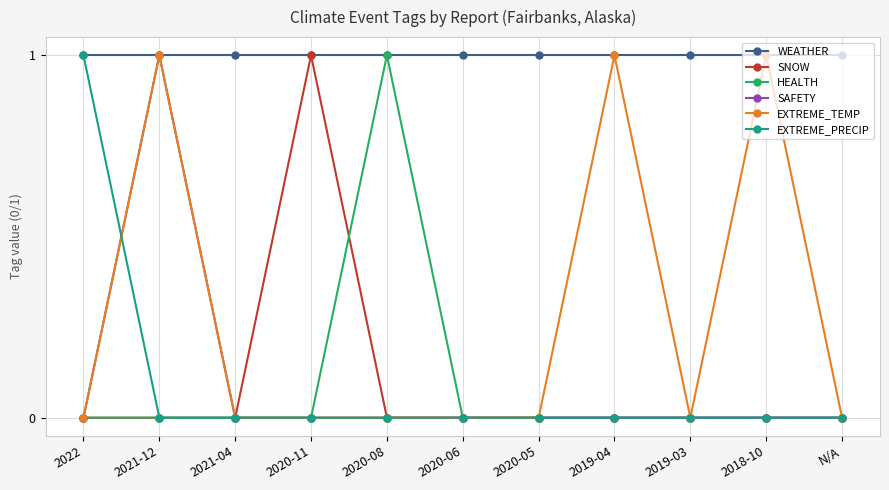

Which series changed the most between 2022 and N/A?

EXTREME_PRECIP